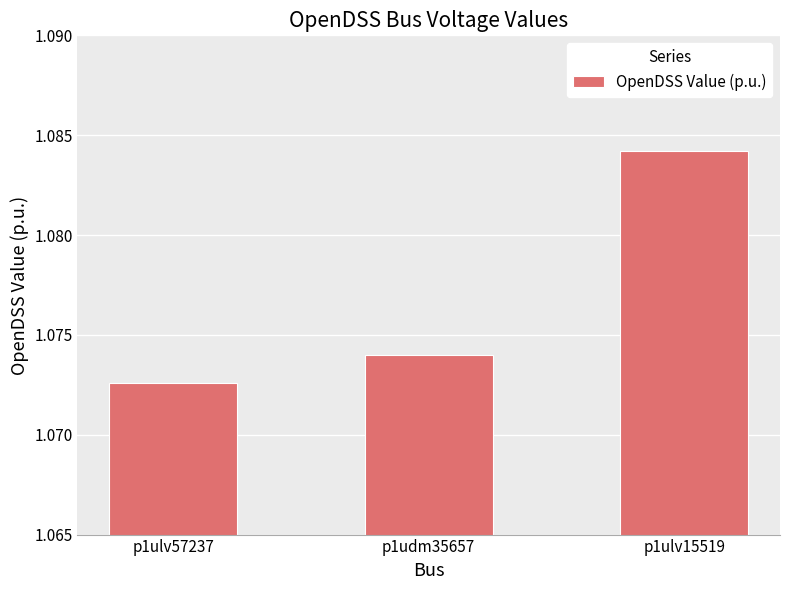

At which label is the value closest to 1?

p1ulv57237